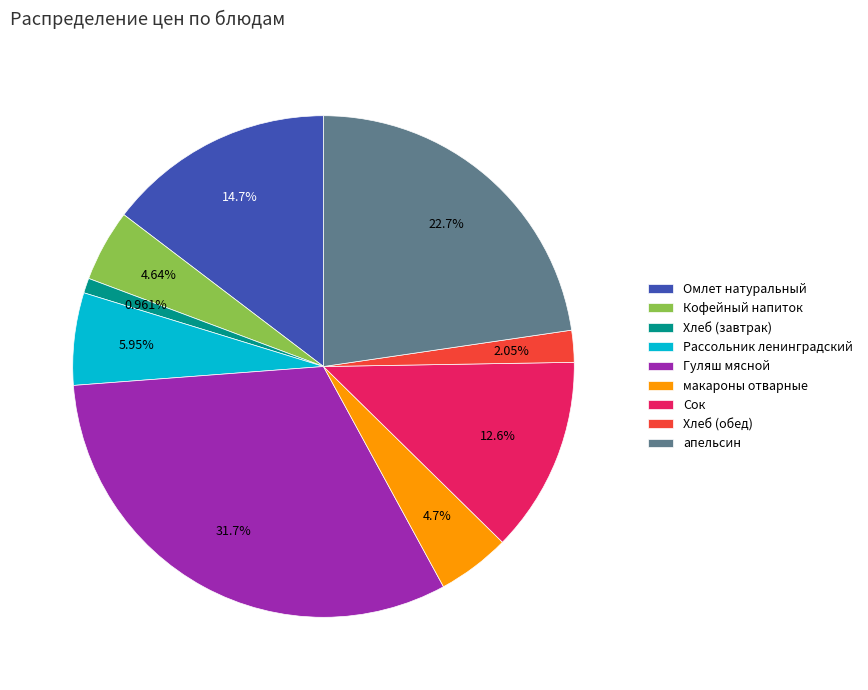

How many slices are in this pie chart?

9